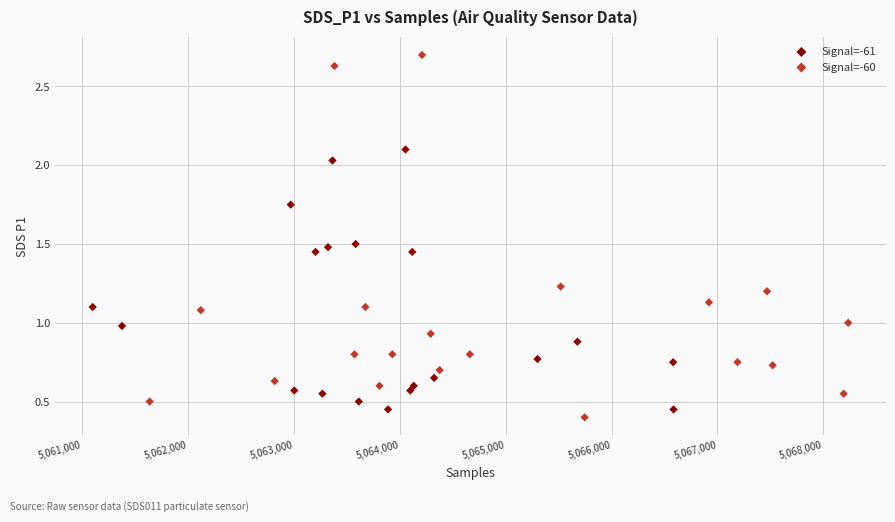

Which series has the widest spread of Y values?

Signal=-60